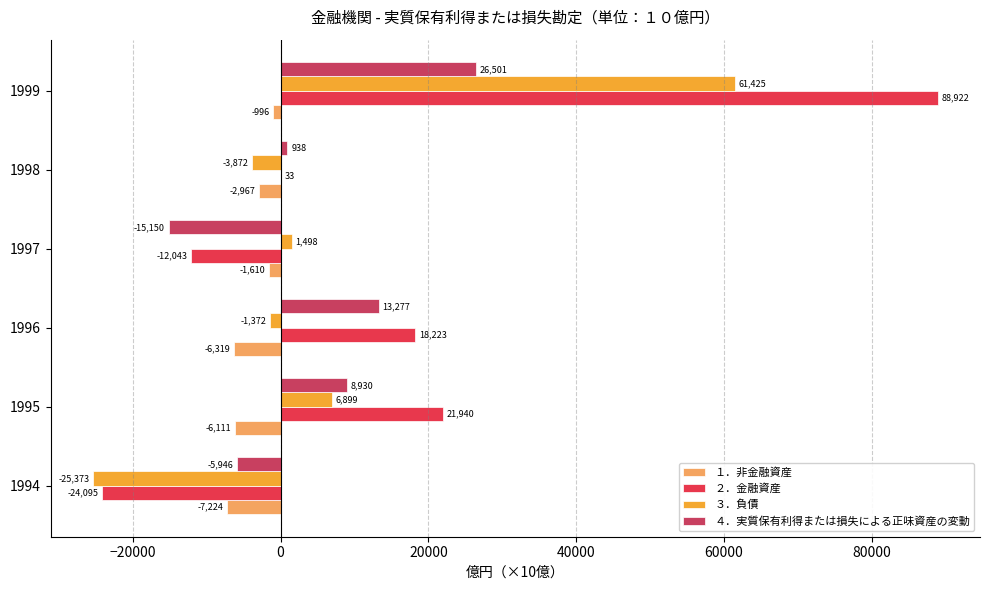

Count the number of data series in this chart.

4